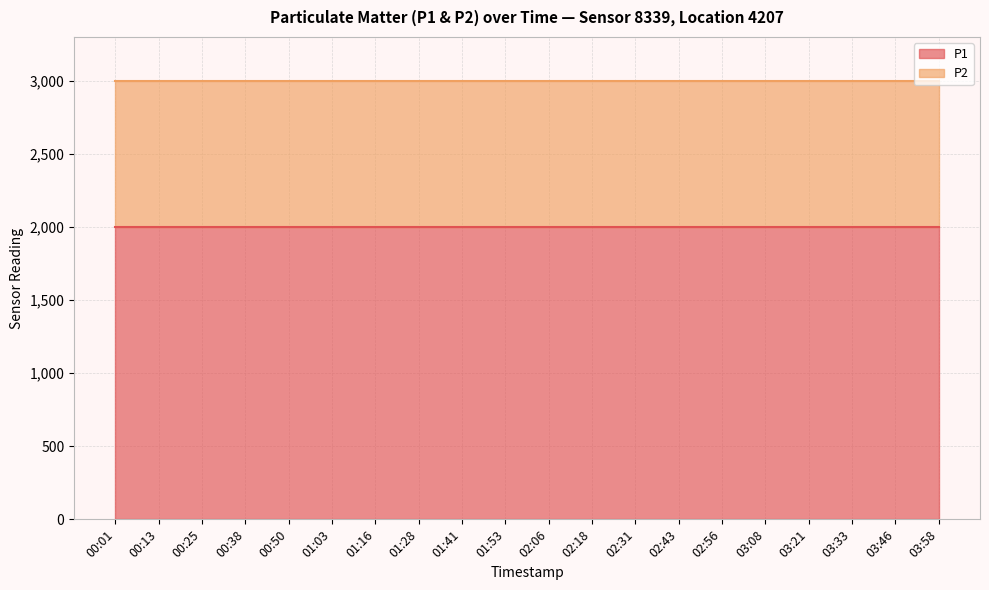

The P2 series shows 999.9 at 00:50. True or false?

True